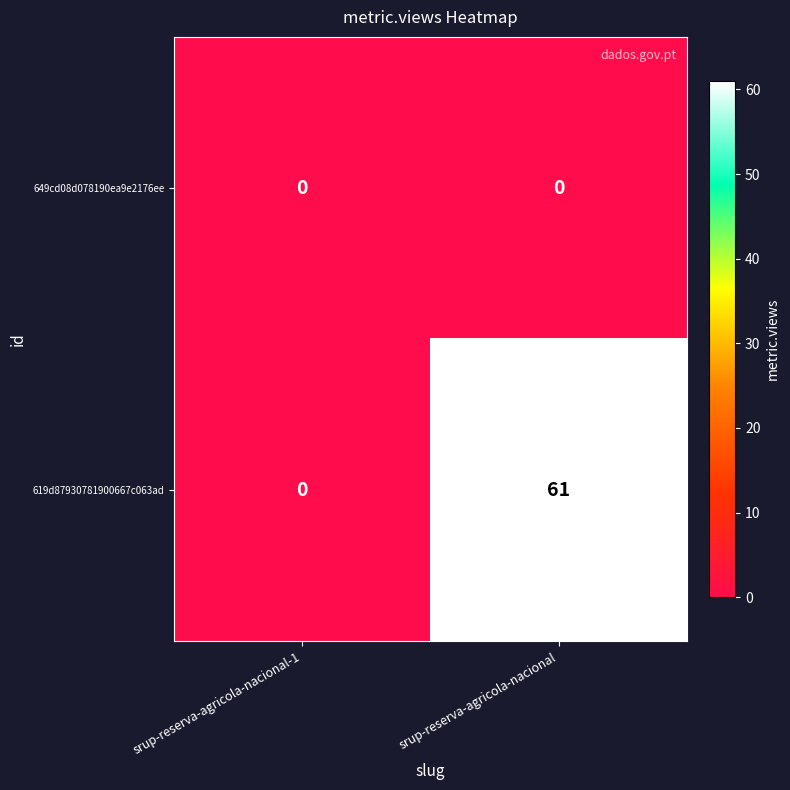

Which series has the largest total across all categories?

619d87930781900667c063ad